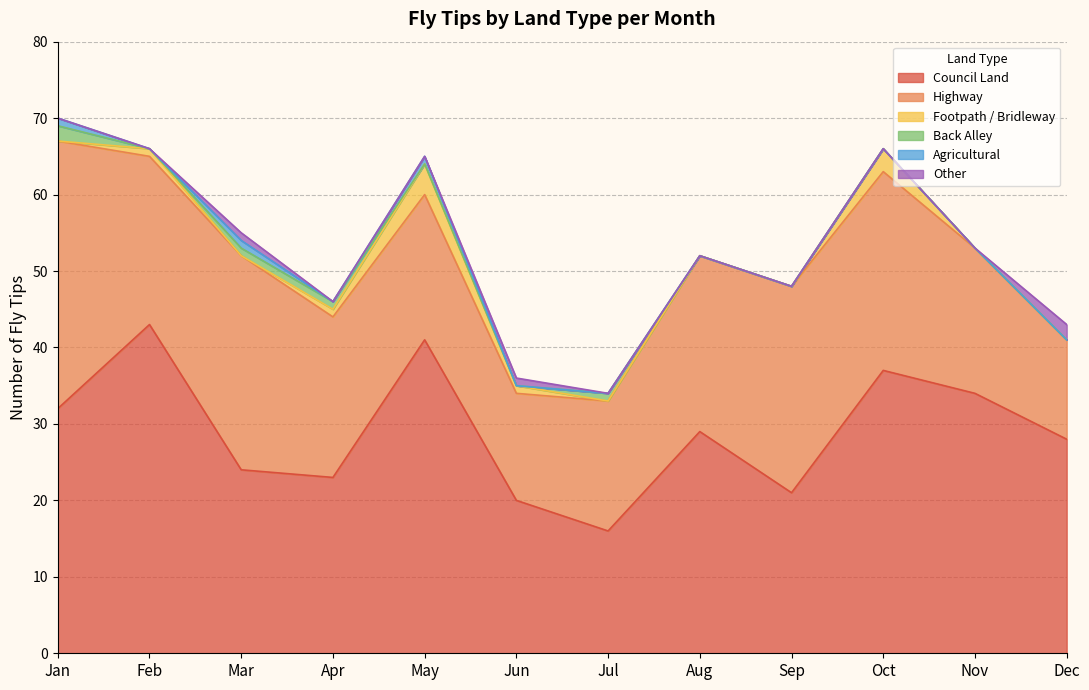

Which has a higher value, Jul or Dec?

Dec